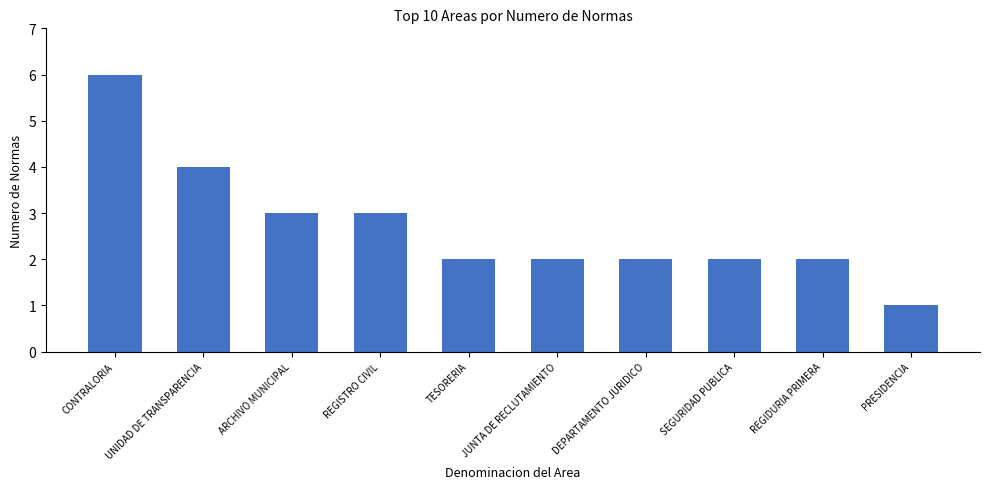

Reading left to right, list all the values displayed in this chart.

6	4	3	3	2	2	2	2	2	1